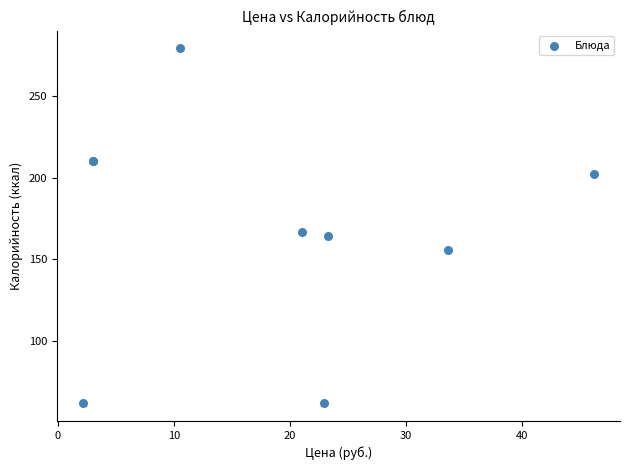

What Y value in the scatter plot is closest to 170?

167